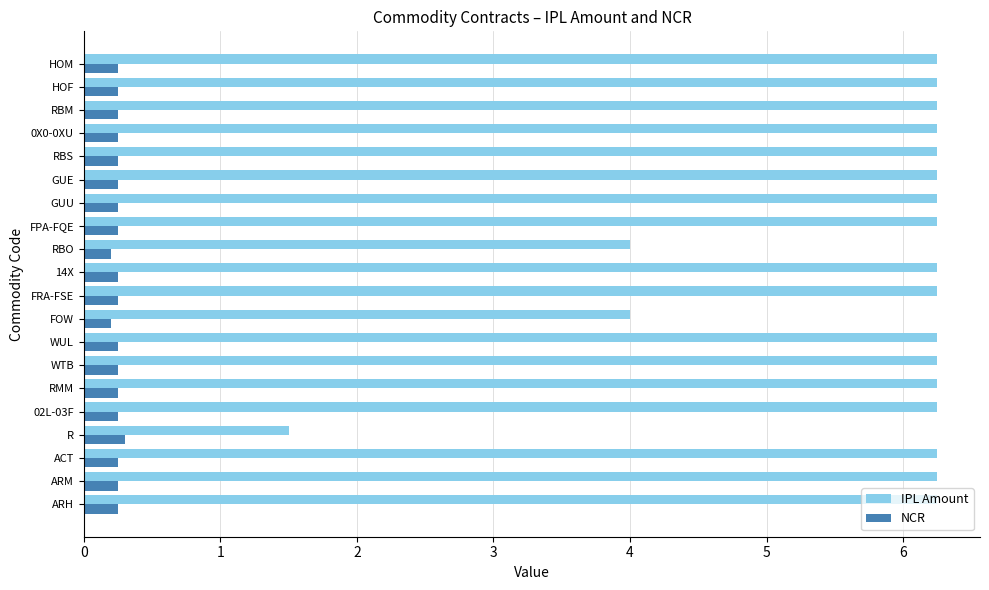

Rank the series by their average value, from lowest to highest.

NCR, IPL Amount